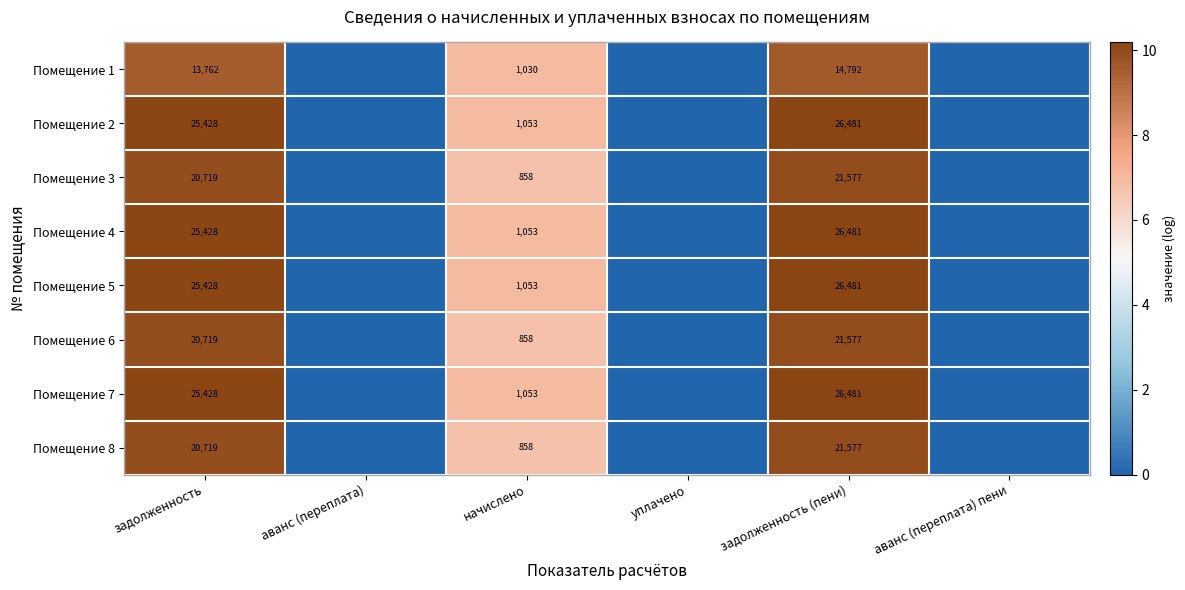

True or false: Помещение 2 has a value of 1053 at начислено.

True